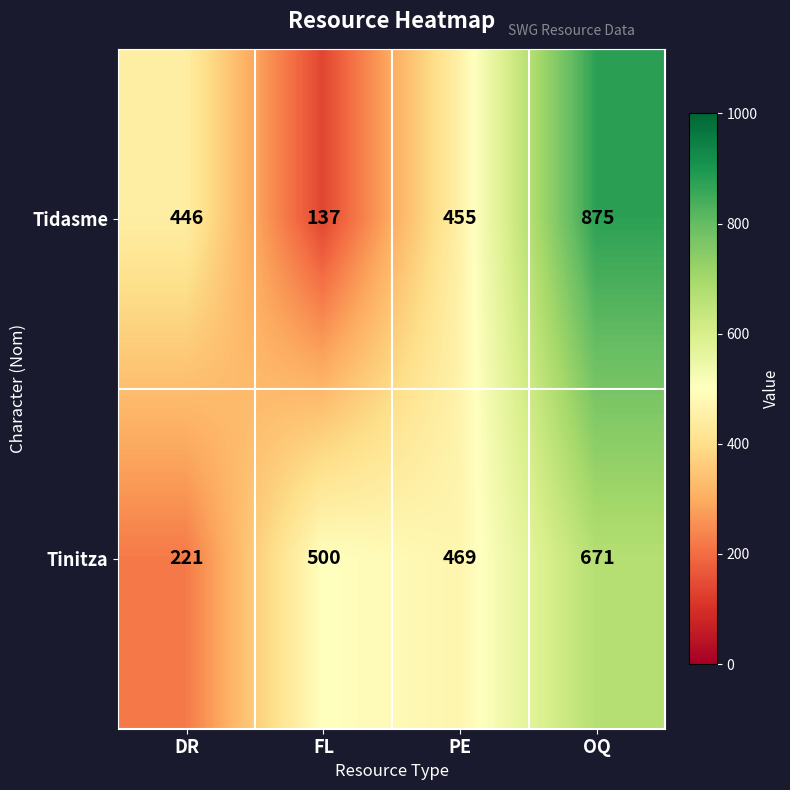

At which category does the chart reach its minimum across all series?

FL